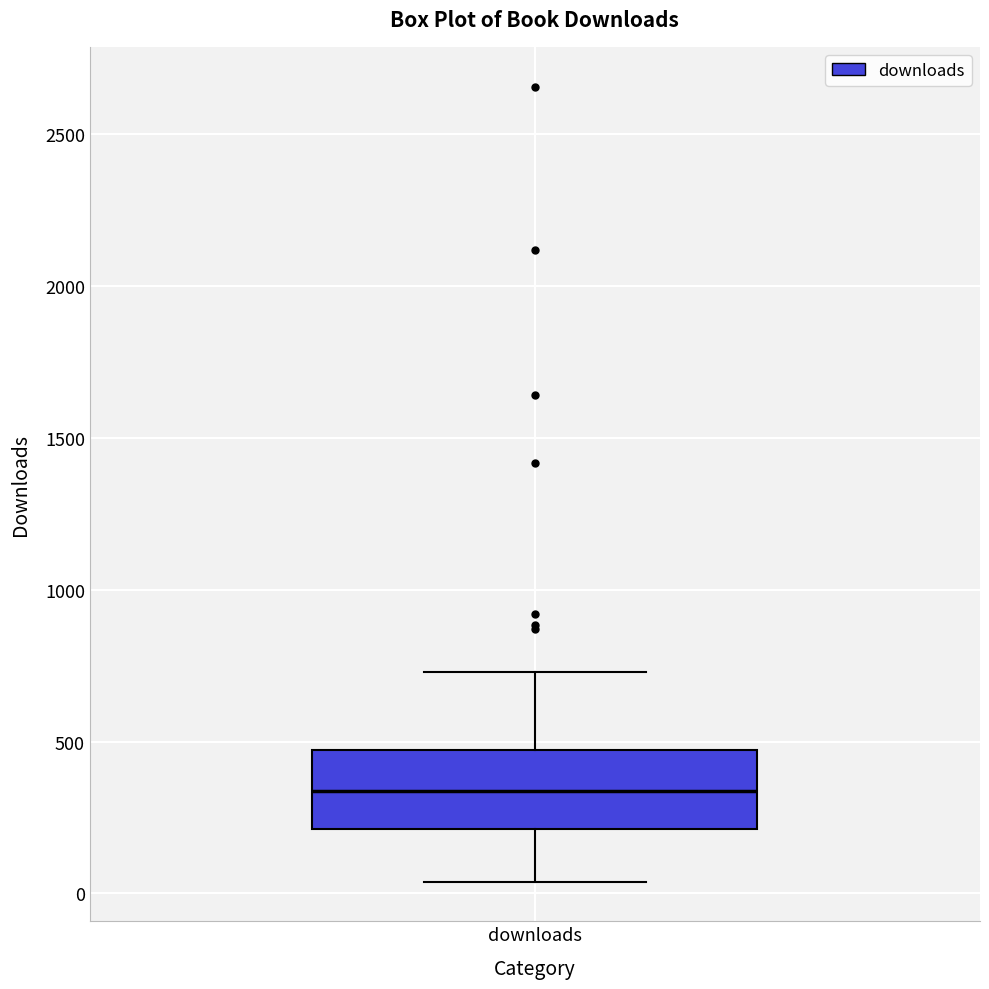

Transcribe this box plot: give where the median line is, the range the box spans, and where the two whiskers end, as read against the y-axis. The values are not printed on the chart, so give them approximately, as read against the axis.

median 350, box 200 to 450, whiskers 50 to 750